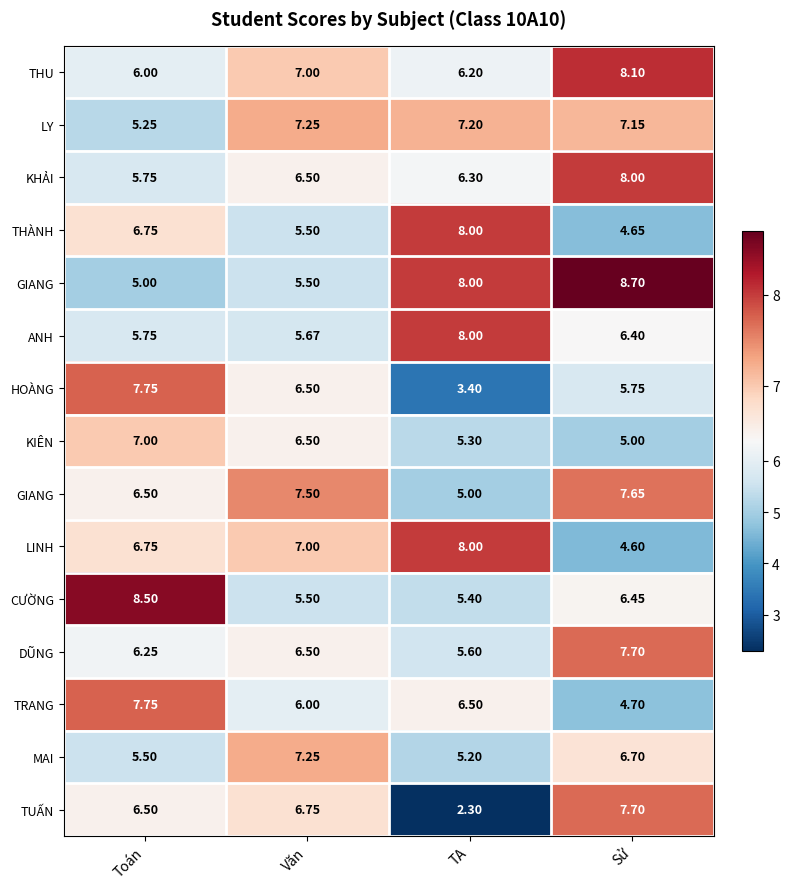

What is the spread (max minus min) of values at Toán?

3.5